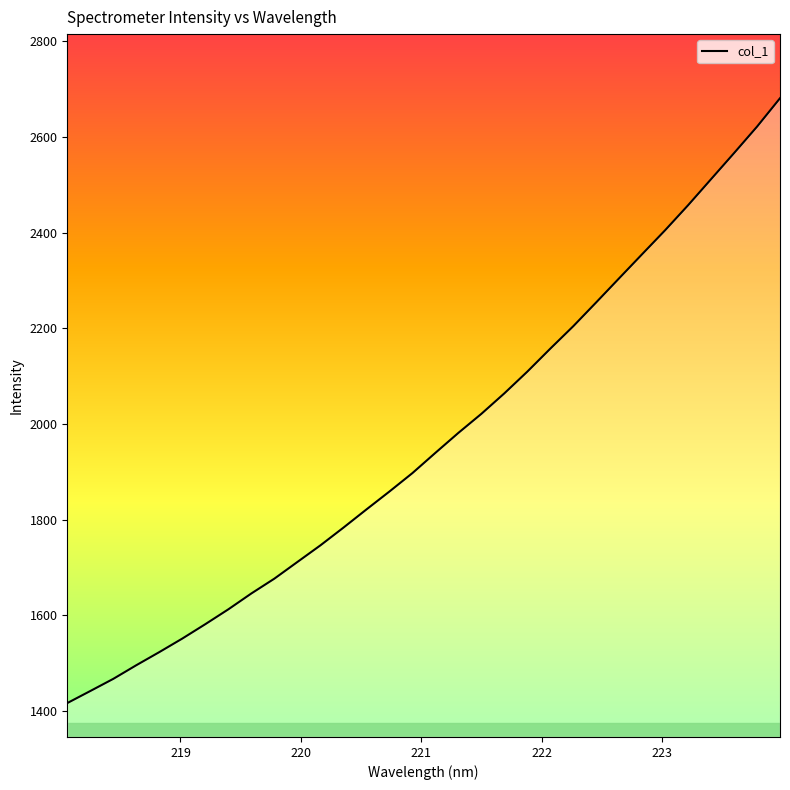

What is the greatest value displayed?

2681.2